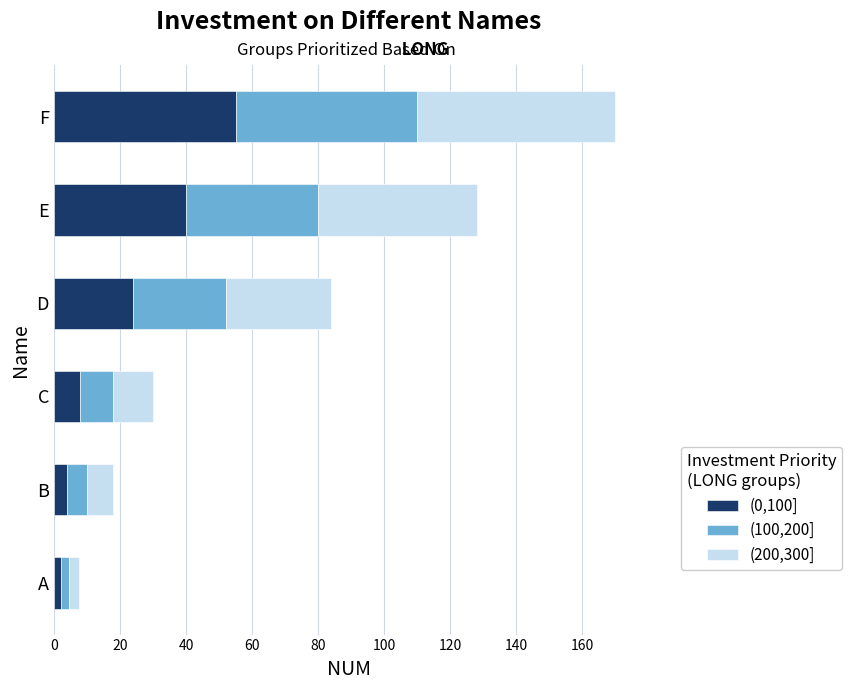

At which category is the sum across all series the highest?

F